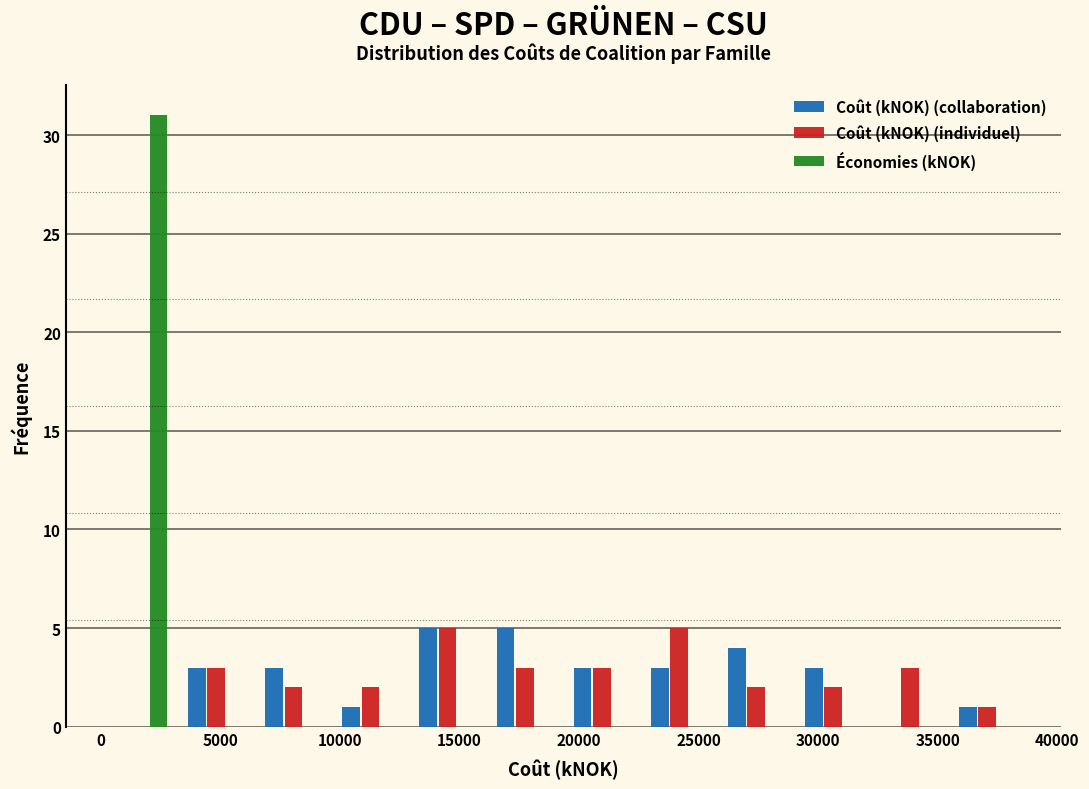

In the Économies (kNOK) series, which range on the x-axis has the tallest bar?

0 to 3000